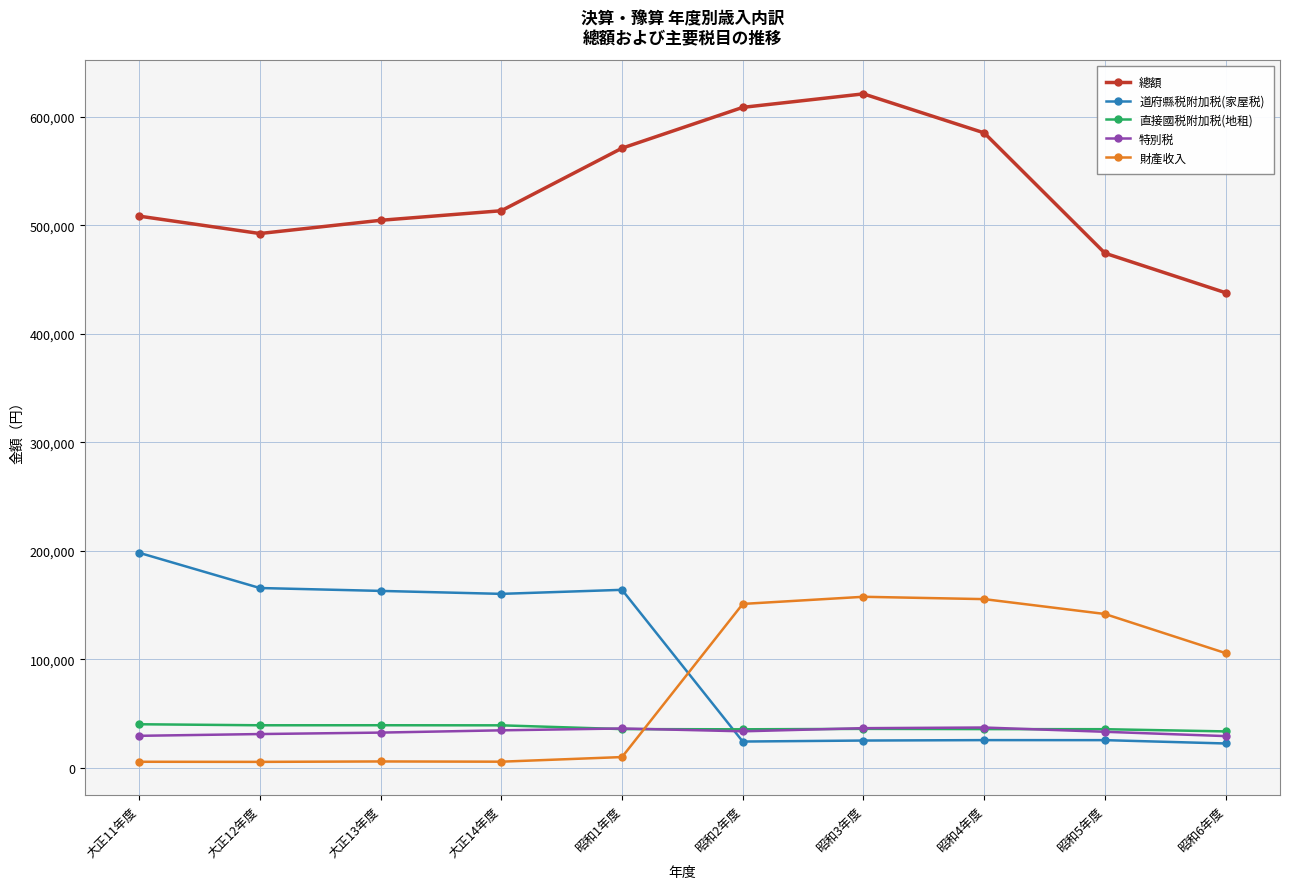

What is the difference between the second highest and minimum values in the 直接國税附加税(地租) series?

5689